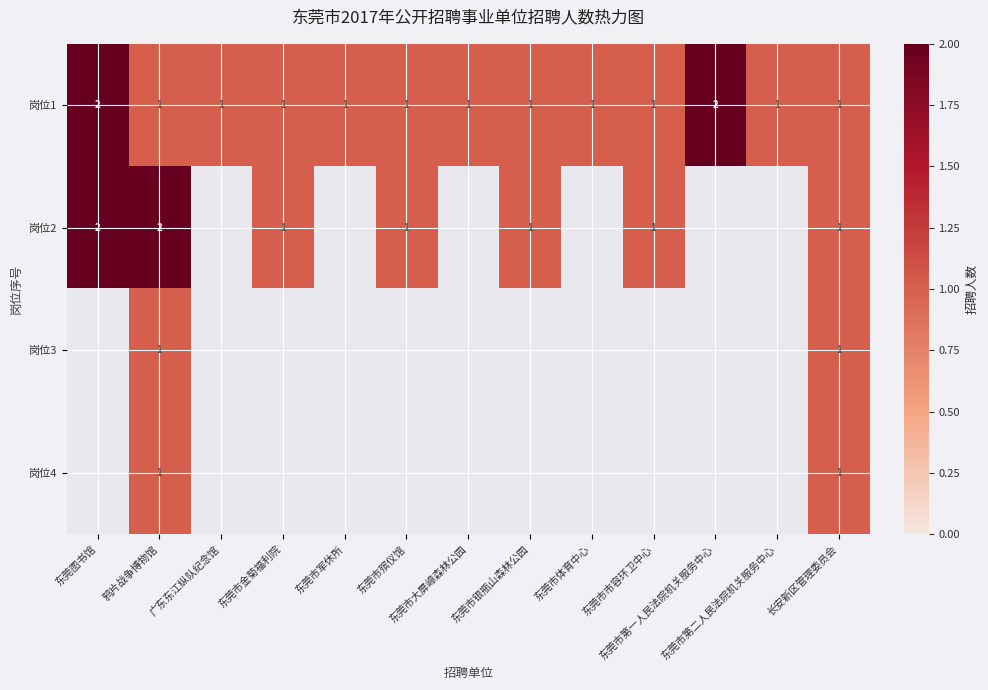

Read the 岗位2 value at 东莞图书馆.

2.0